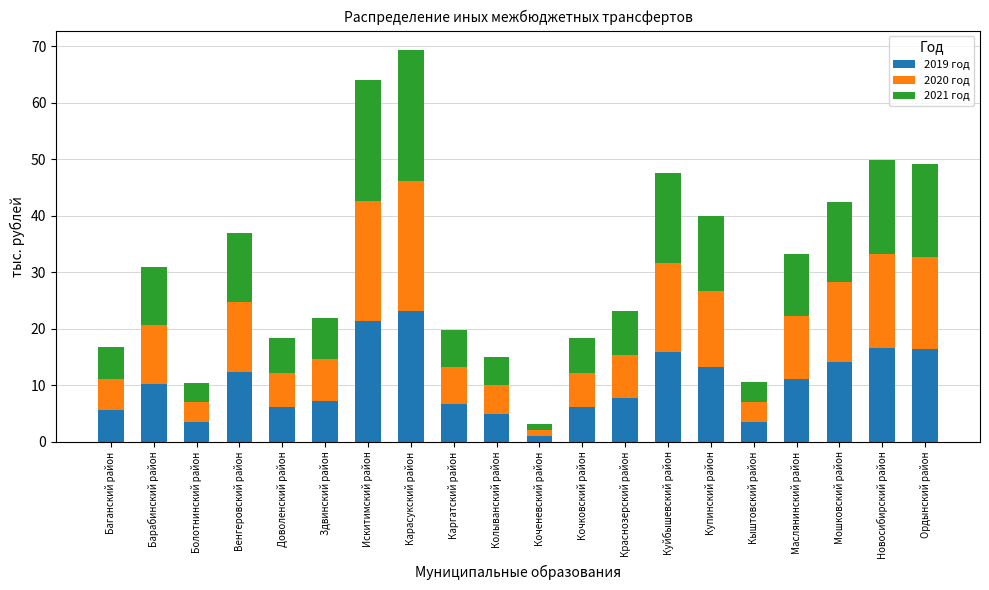

What is the sum of all 2019 год values?

206.8